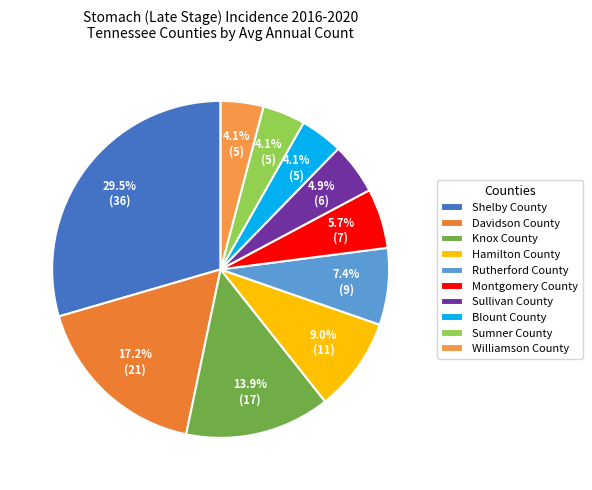

Rank the categories by value from highest to lowest.

Shelby County, Davidson County, Knox County, Hamilton County, Rutherford County, Montgomery County, Sullivan County, Blount County, Sumner County, Williamson County